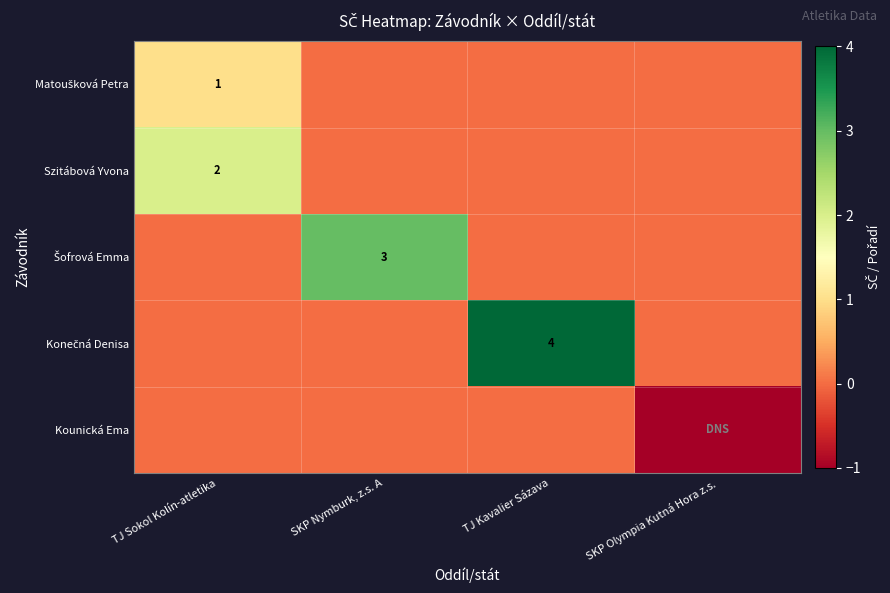

Count the Matoušková Petra values in the range 0 to 1.

4